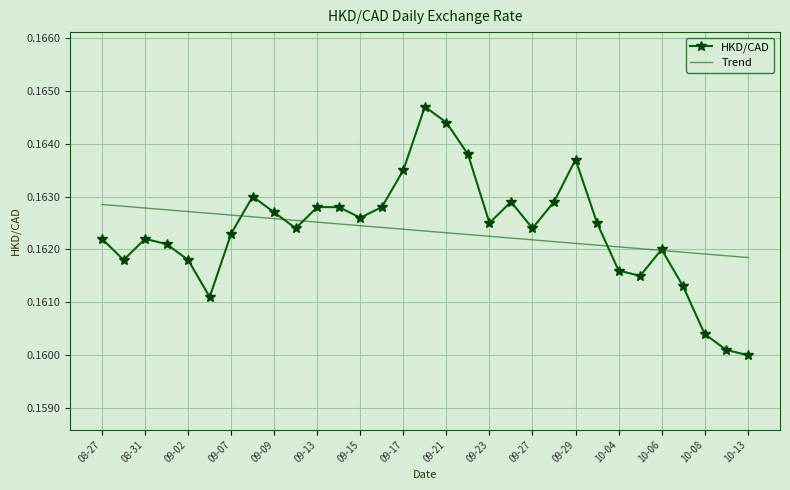

Which series has the largest range (max minus min)?

HKD/CAD